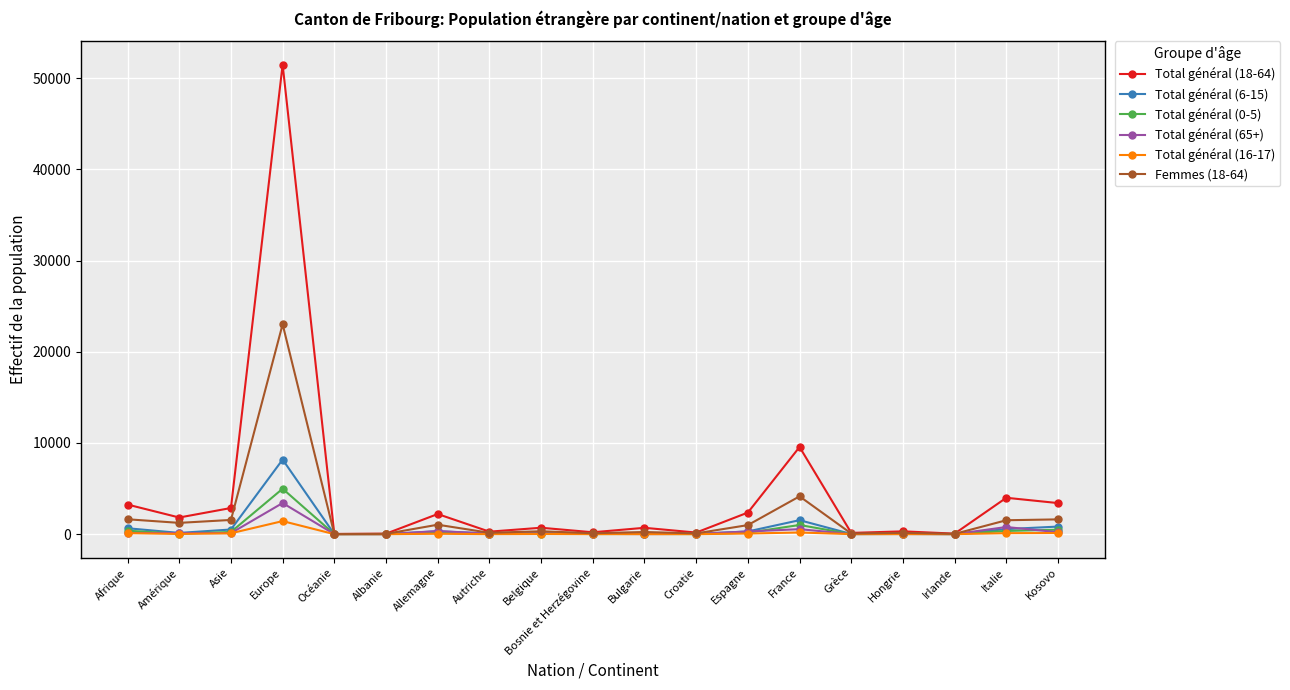

What is the label of the 11th point from the right?

Belgique